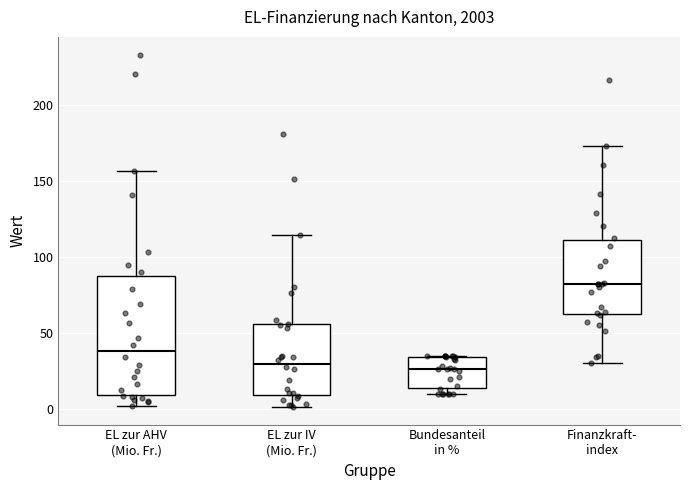

Where is the upper edge of the box for Bundesanteil in % on the y-axis? The values are not printed on the chart, so give them approximately, as read against the axis.

35